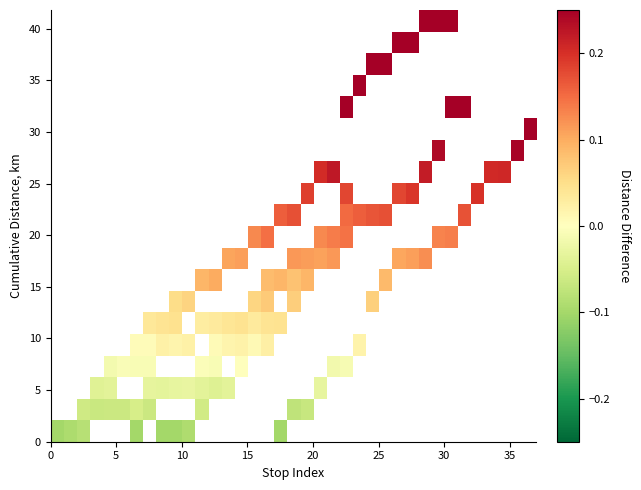

What is the maximum value shown in the chart?

0.4